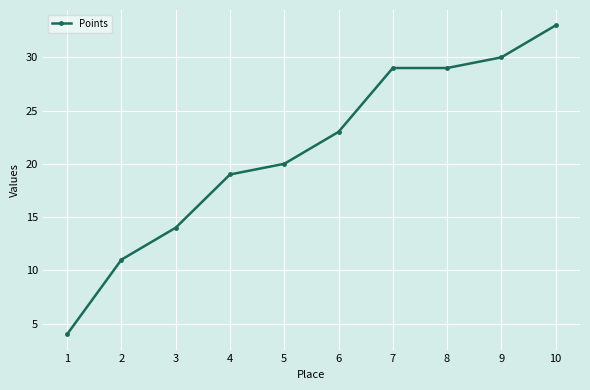

What is the value of the 9th point from the left?

30